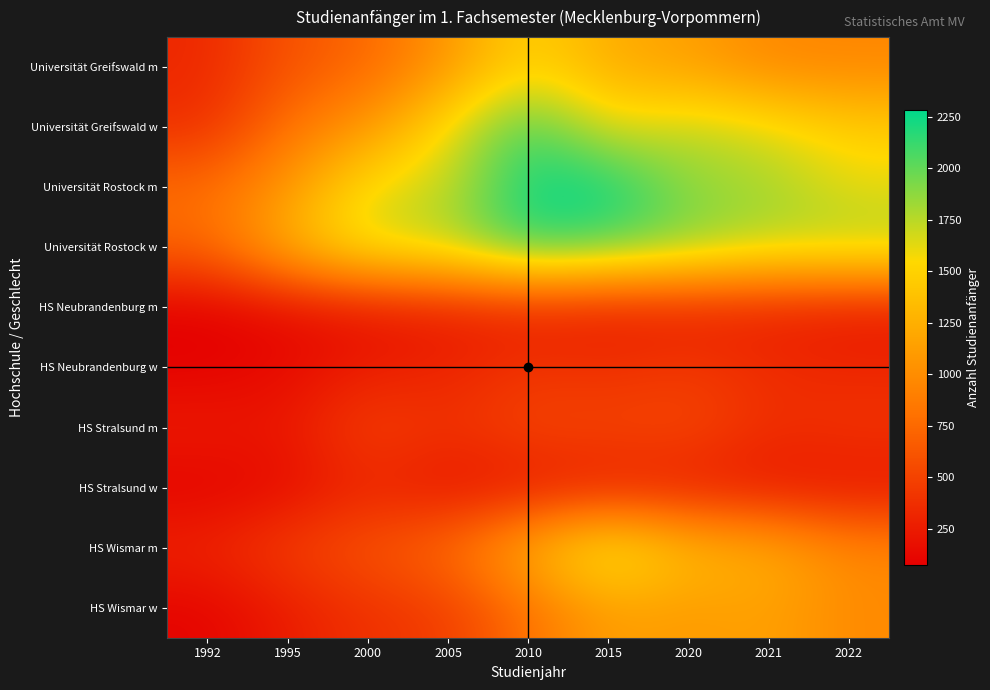

Which category has the lowest value across all series?

1992